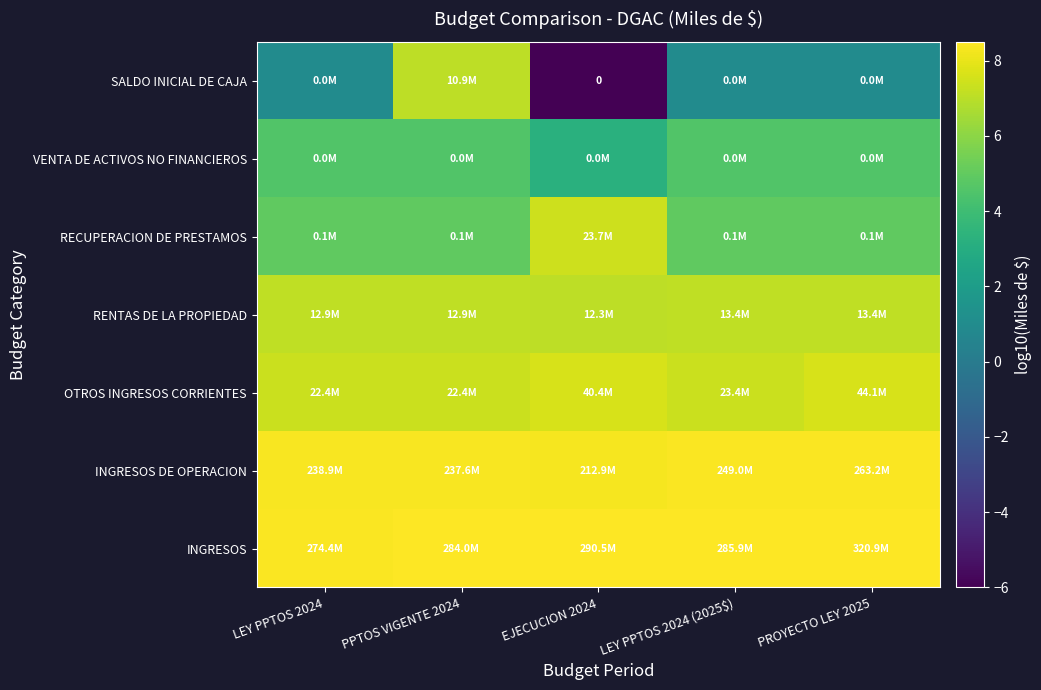

The value of RENTAS DE LA PROPIEDAD at LEY PPTOS 2024 (2025$) is 7.1. True or false?

True